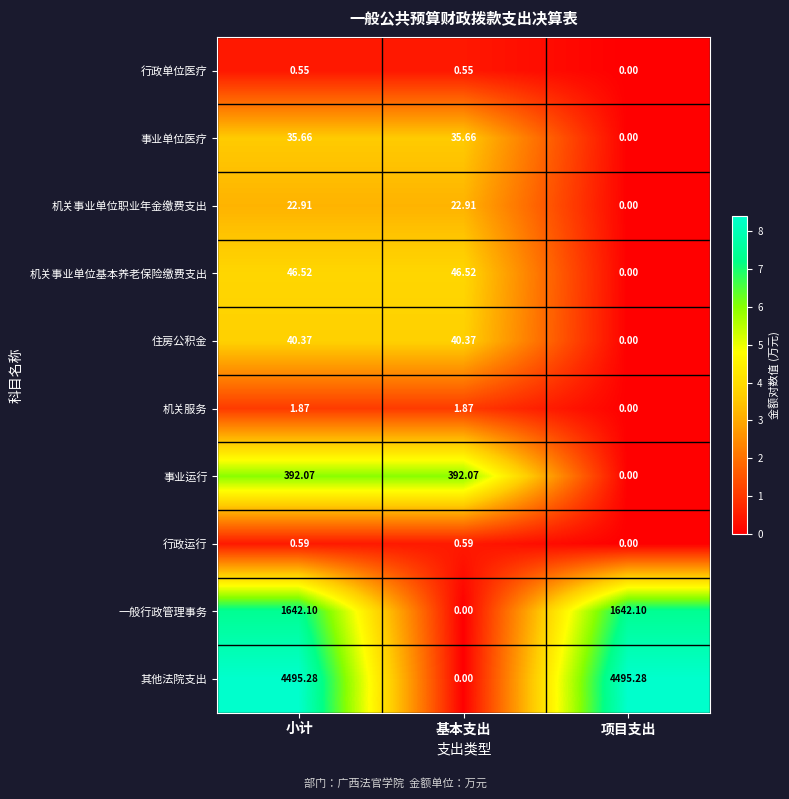

How many categories are shown in the chart?

3